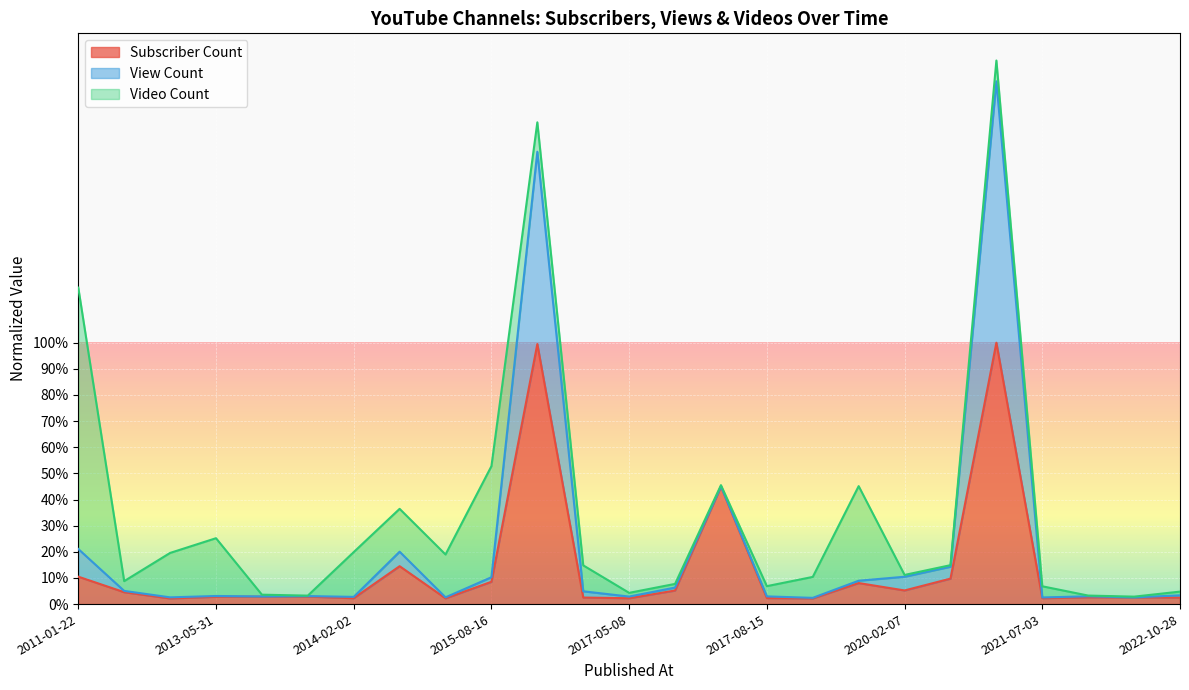

What are all the series names shown in the legend?

Subscriber Count, View Count, Video Count